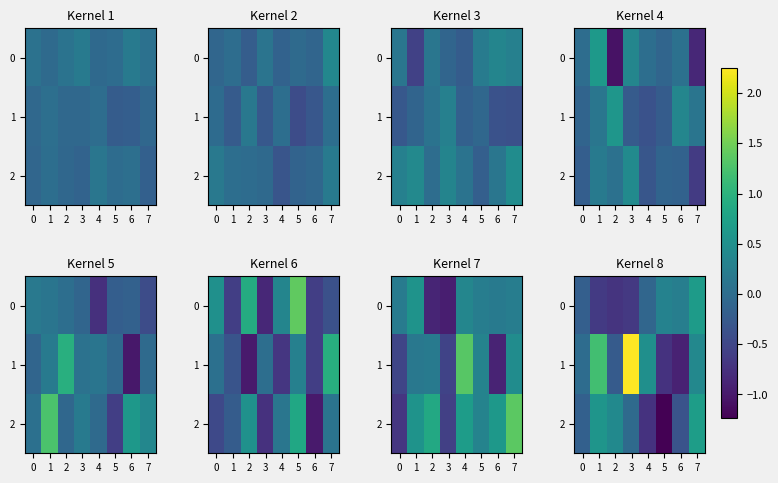

How many distinct data groups are displayed?

3